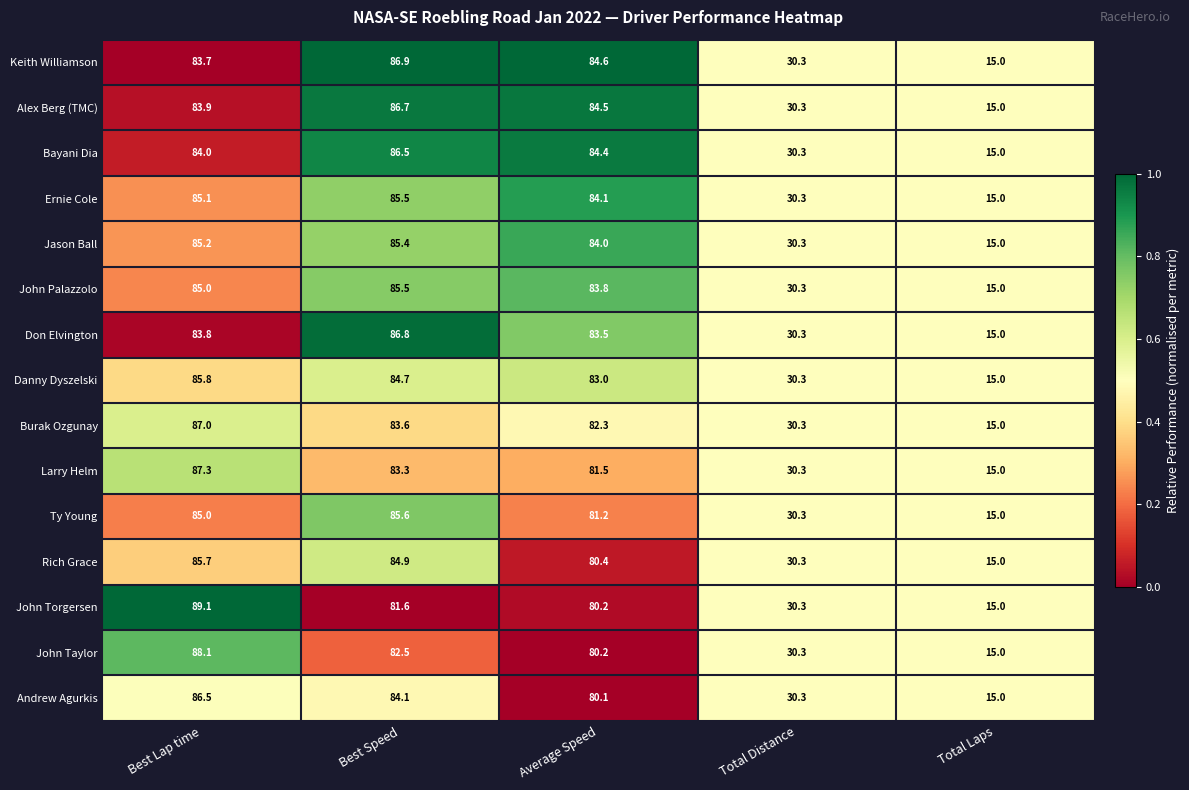

The Burak Ozgunay series shows 82.3 at Average Speed. True or false?

True